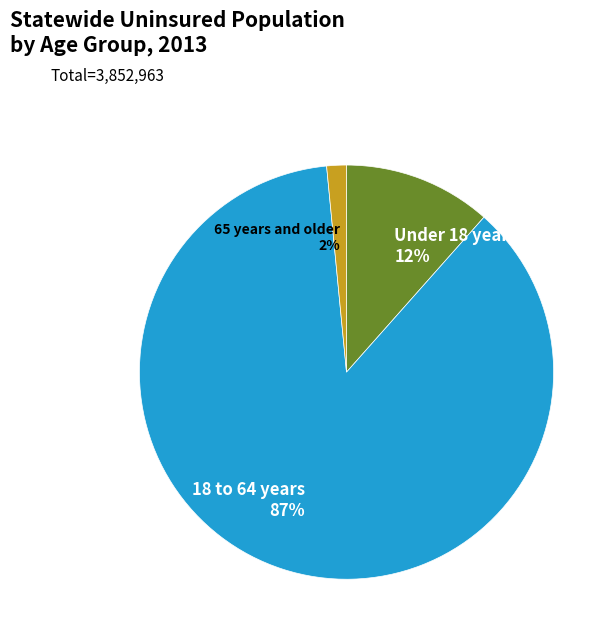

To the nearest percent, what is the average slice percentage?

33%